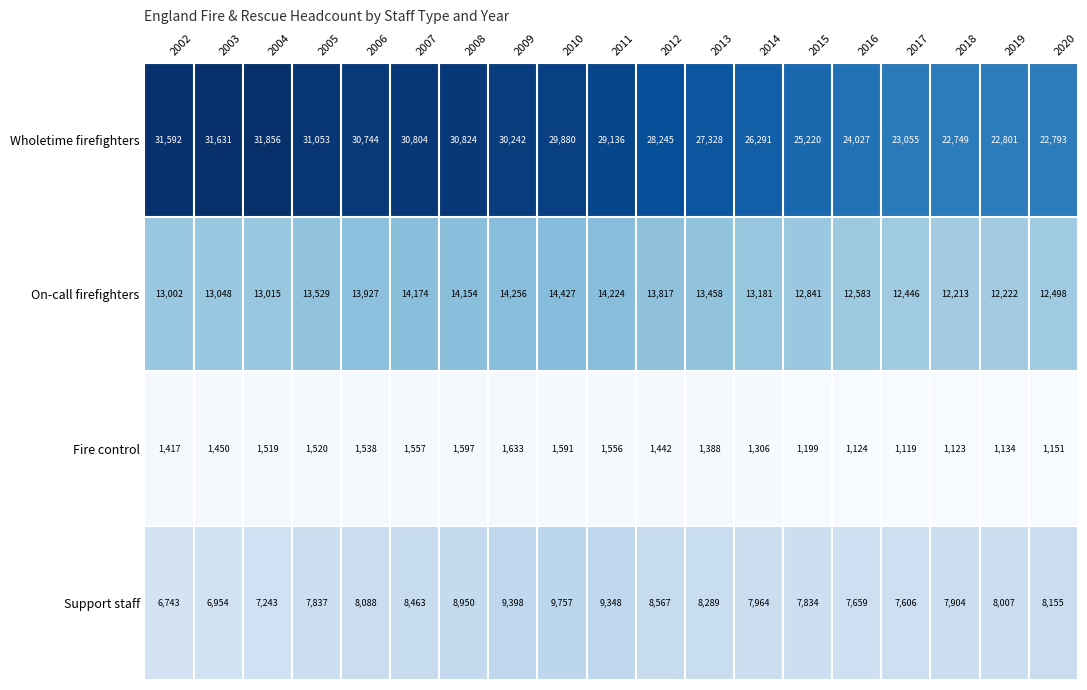

The value of Fire control at 2020 is 1151. True or false?

True